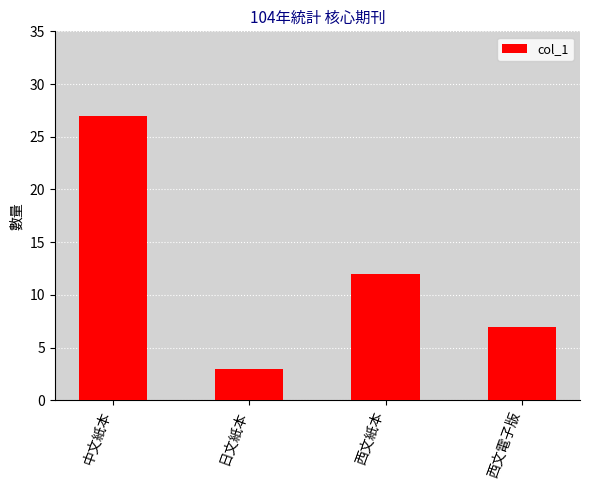

How many categories are shown in the chart?

4